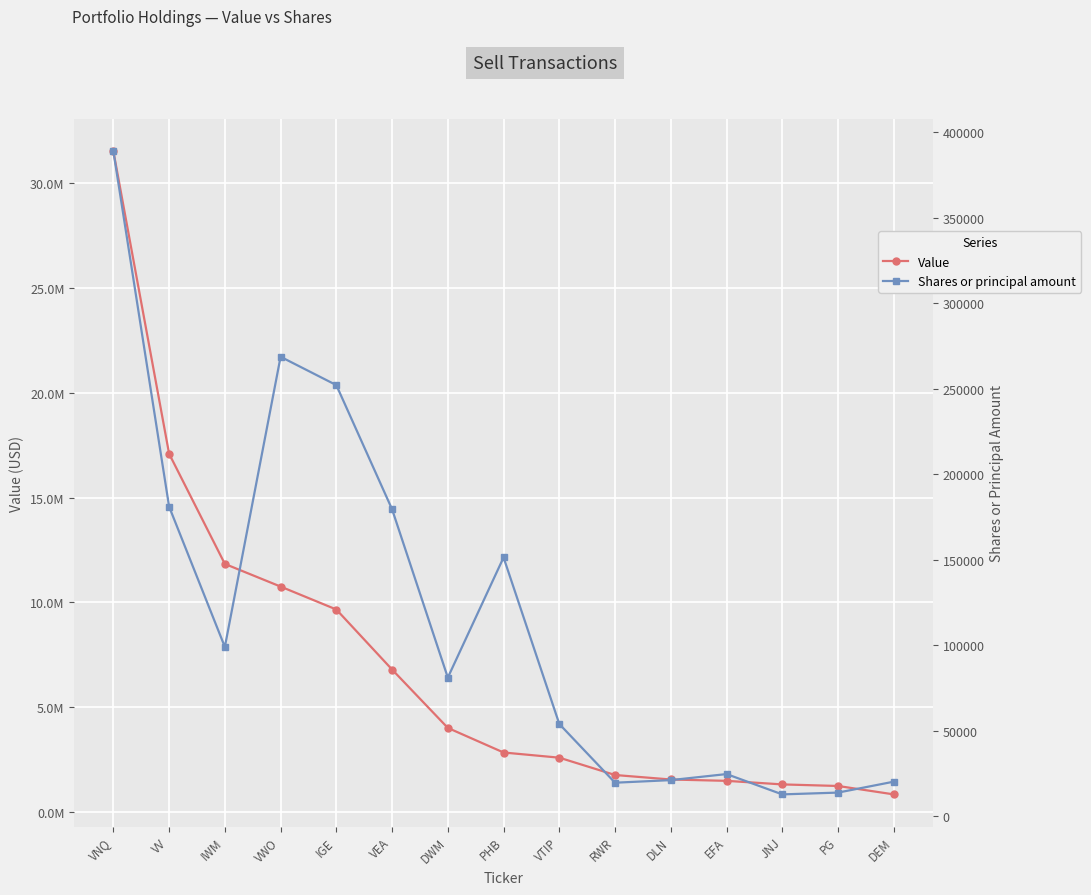

What is the sum of the Value values at VEA and VNQ?

38310000